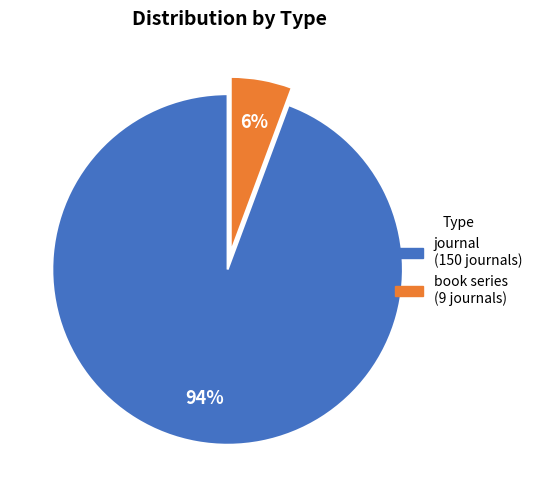

How many segments does this pie chart have?

2